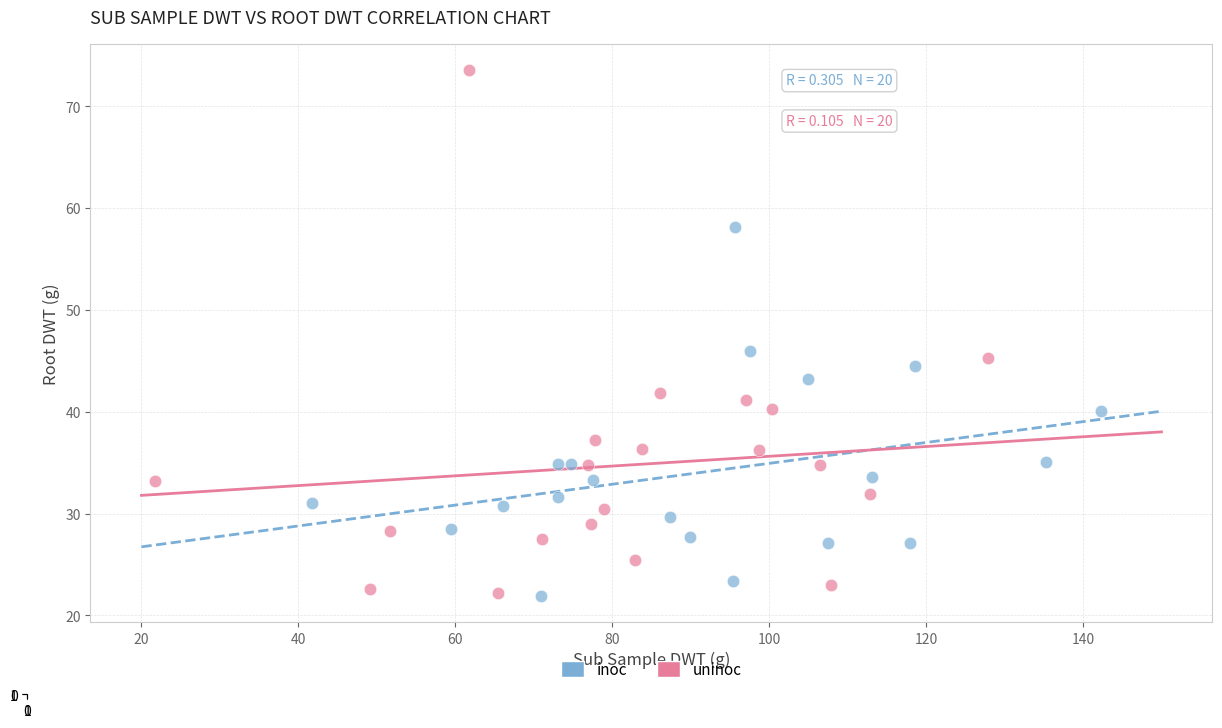

Which series has the widest spread of Y values?

uninoc